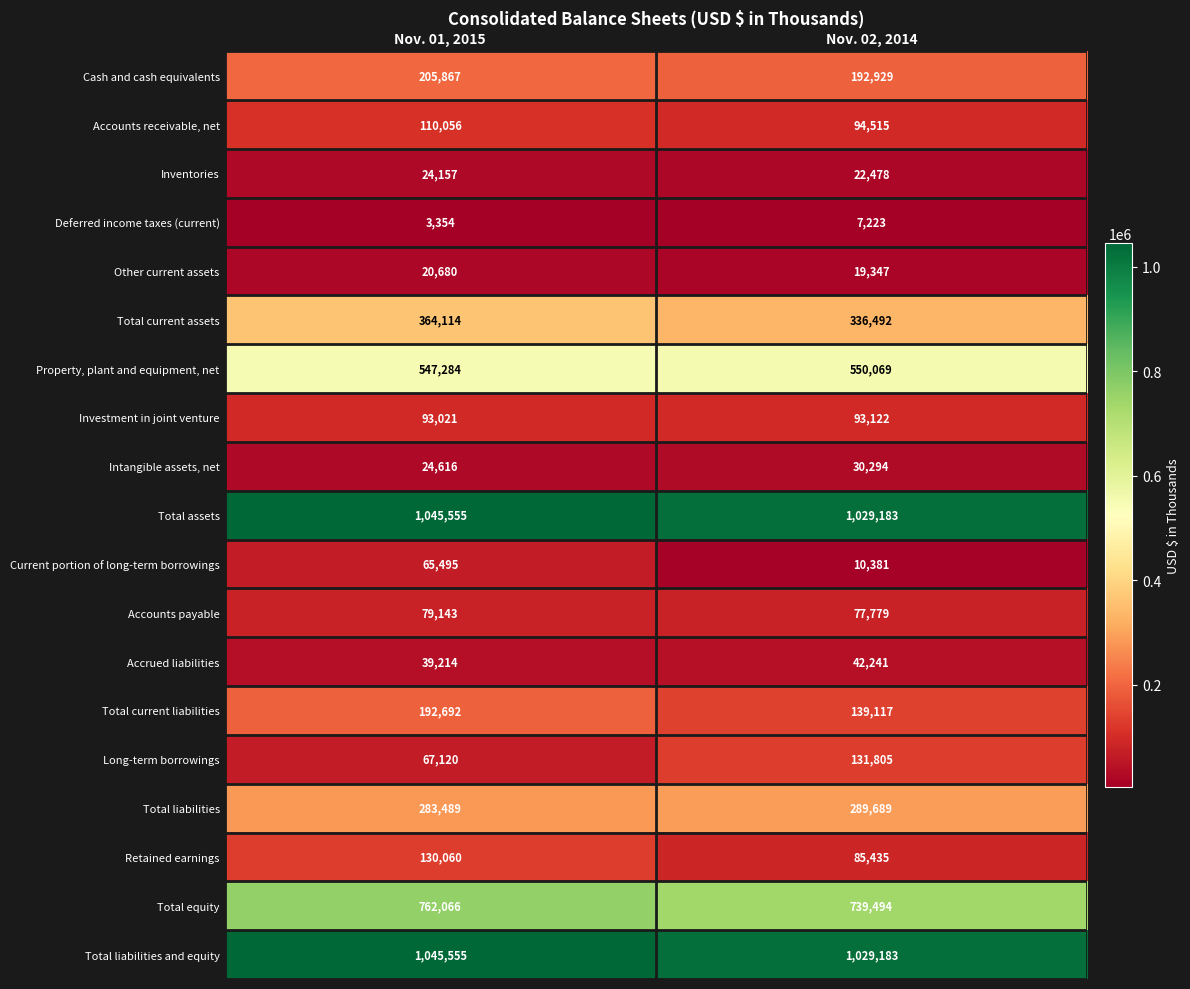

What is the difference between the highest and lowest values at Nov. 02, 2014?

1021960